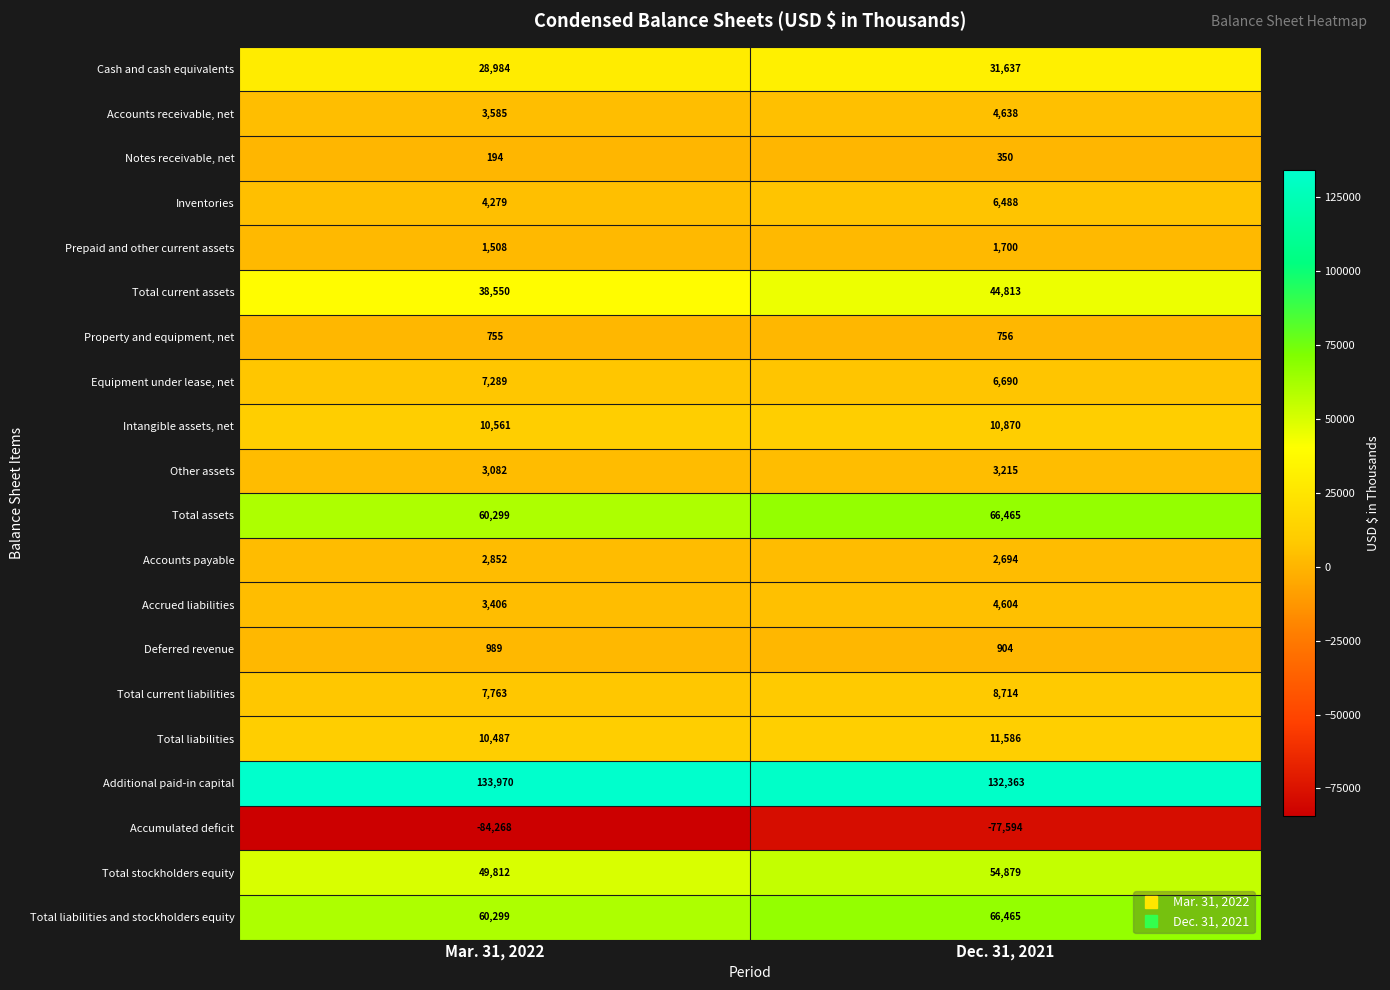

What is the maximum value shown in the chart?

133970